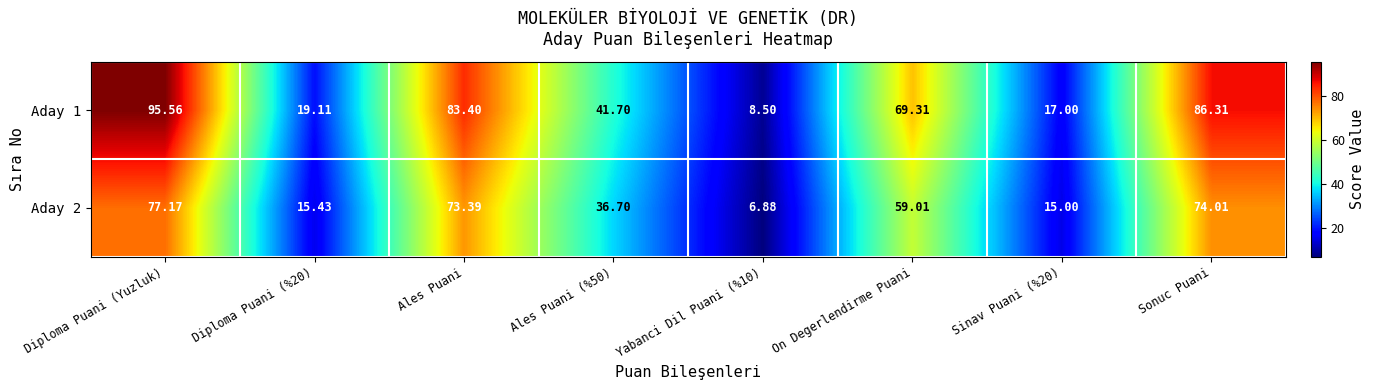

How many distinct data groups are displayed?

2